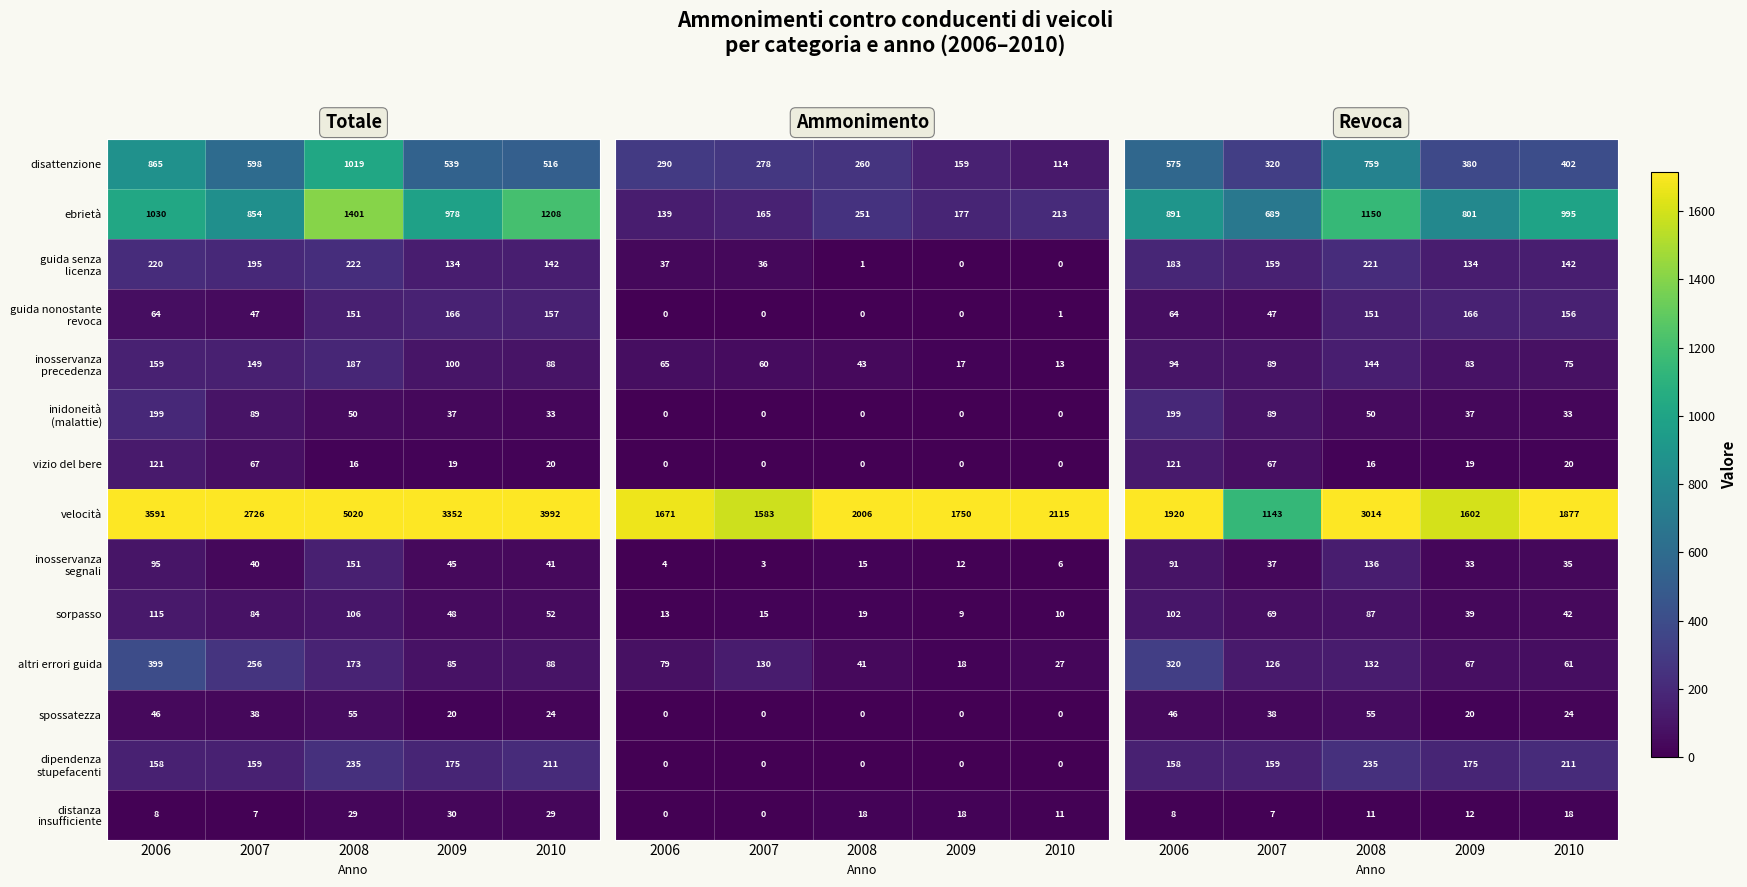

Which category has the lowest value across all series?

2007